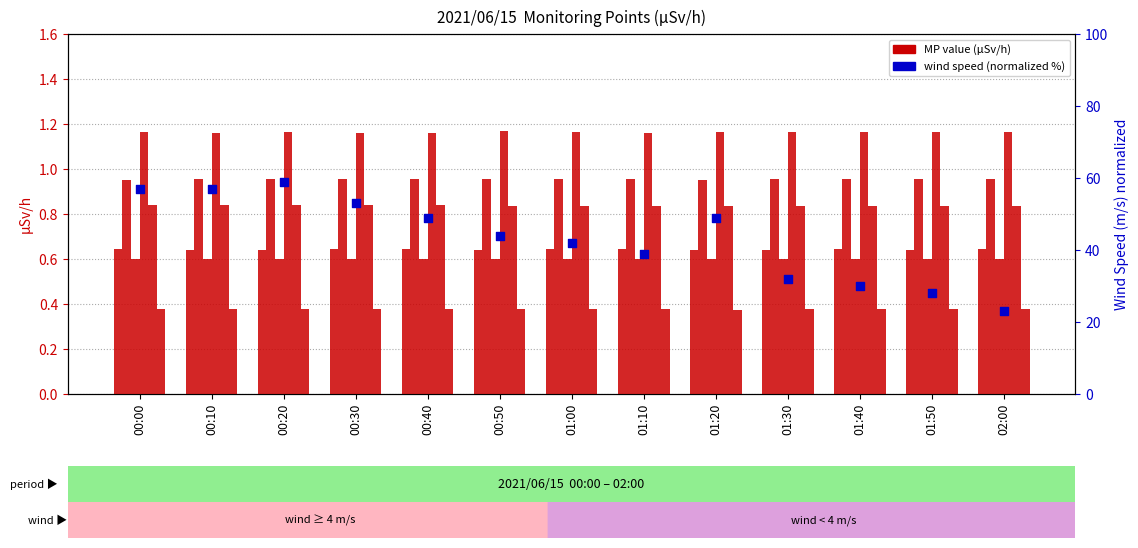

At which category is the sum across all series the highest?

02:00